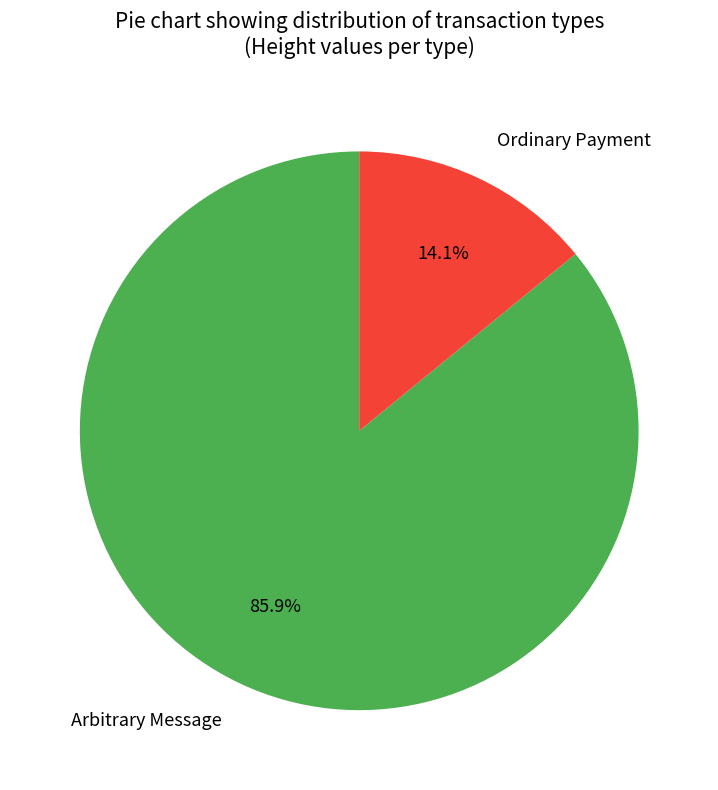

How many slices are in this pie chart?

2